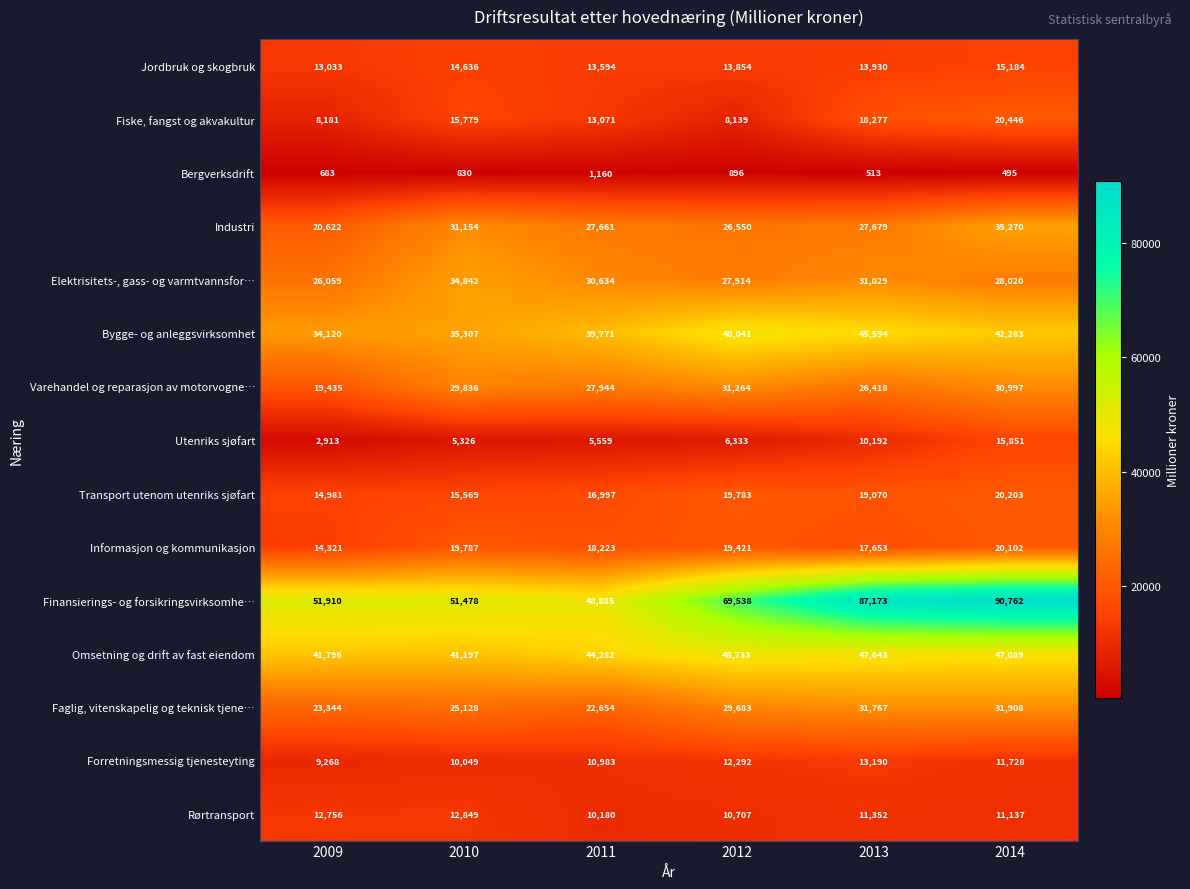

What is the minimum value for Utenriks sjøfart?

2913